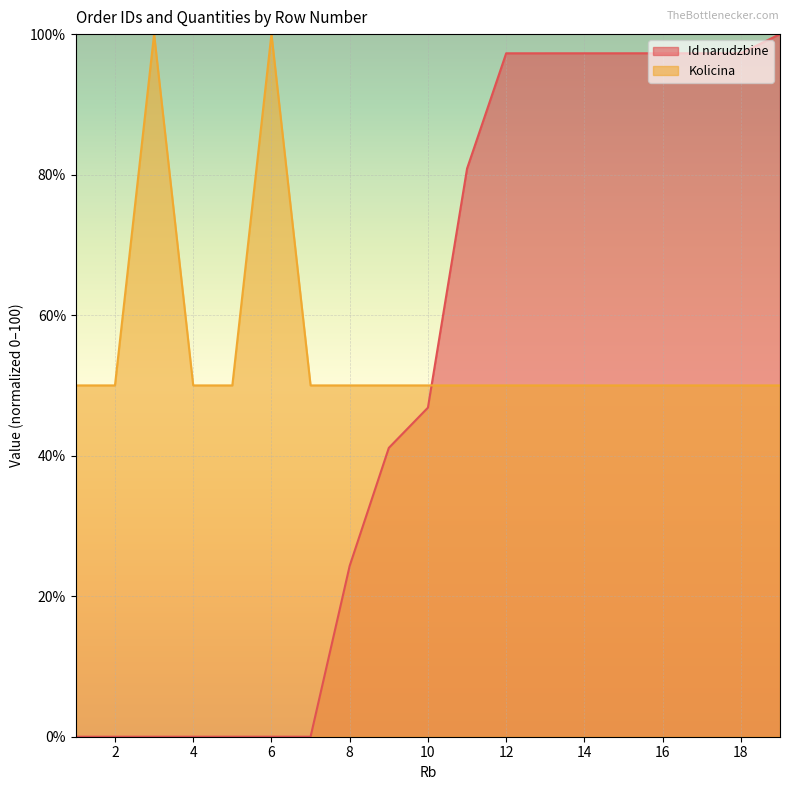

What is the value of the Id narudzbine point at the 12th from the left?

97.3